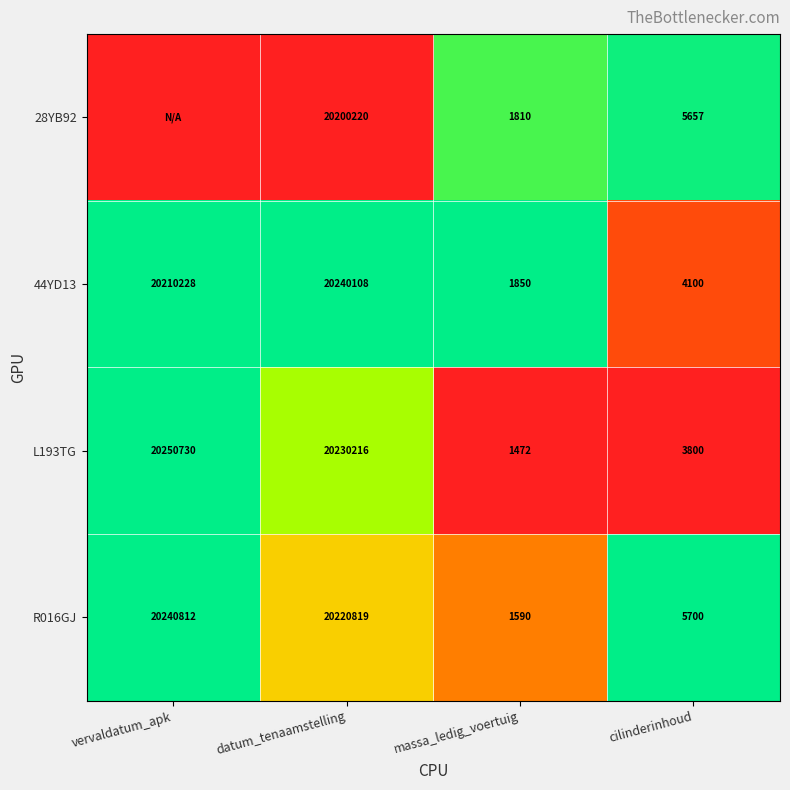

What is the difference between the highest and lowest values at massa_ledig_voertuig?

378